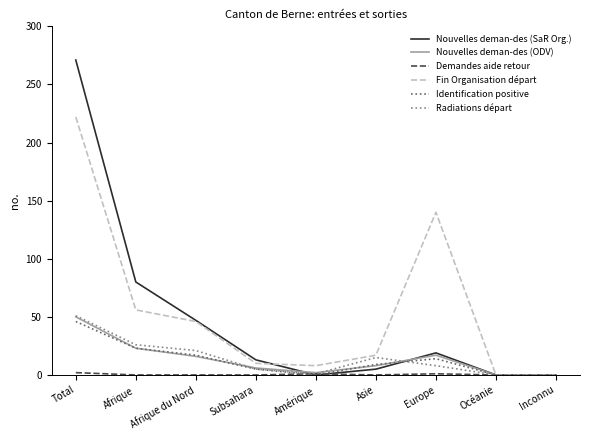

At which category does Nouvelles deman-des (SaR Org.) reach its first local valley?

Amérique